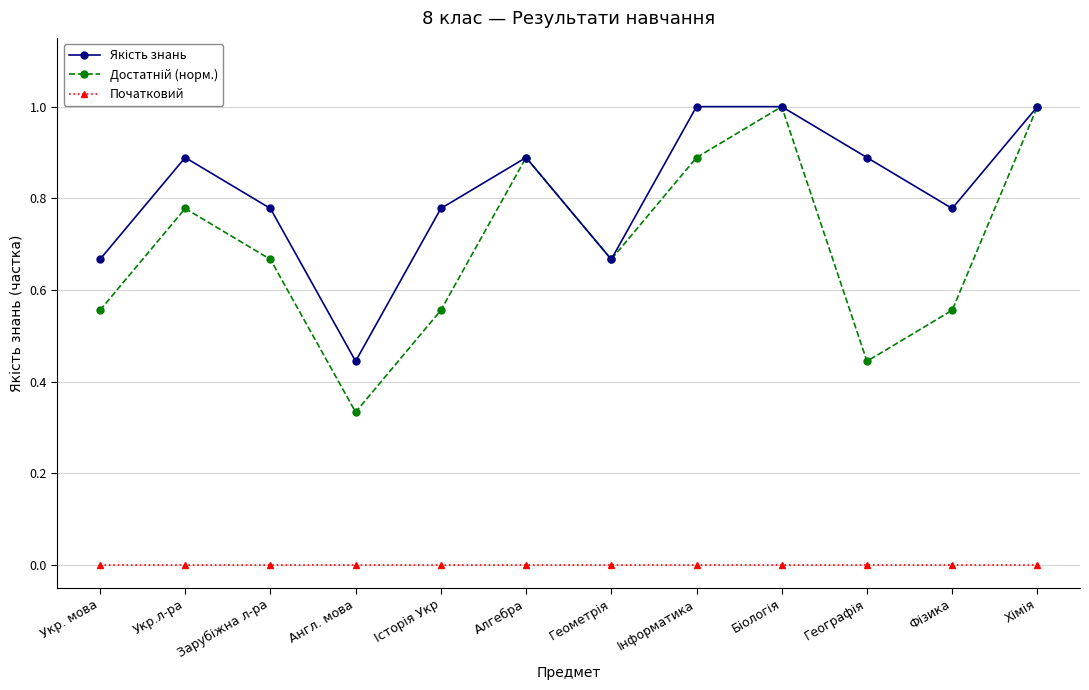

What is the label of the 7th point from the right?

Алгебра